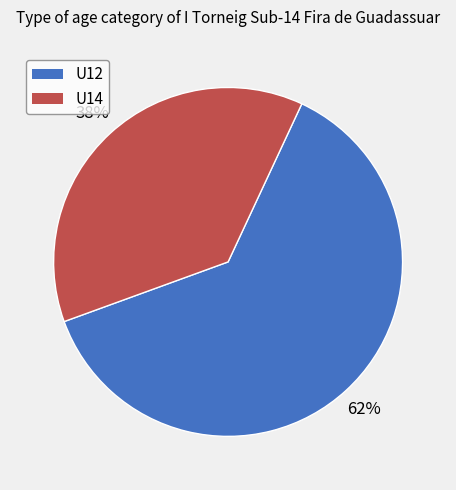

Which has a higher value, U14 or U12?

U12